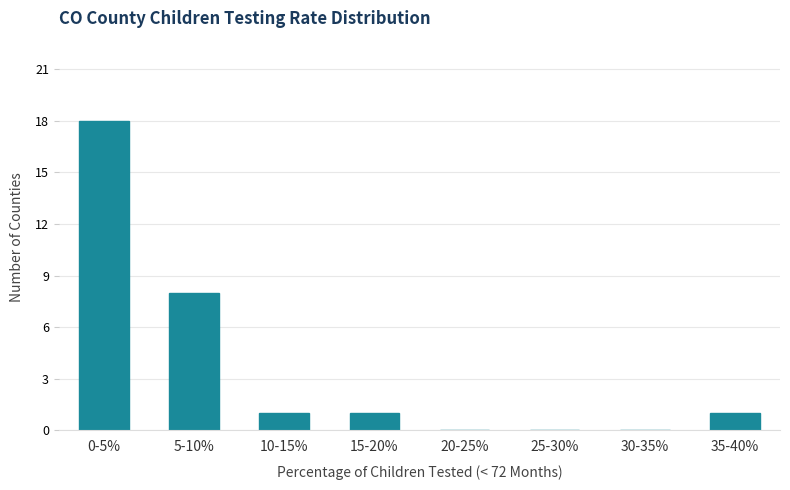

Reading left to right, transcribe all the data shown in this chart.

0-5%=18	5-10%=8	10-15%=1	15-20%=1	20-25%=0	25-30%=0	30-35%=0	35-40%=1